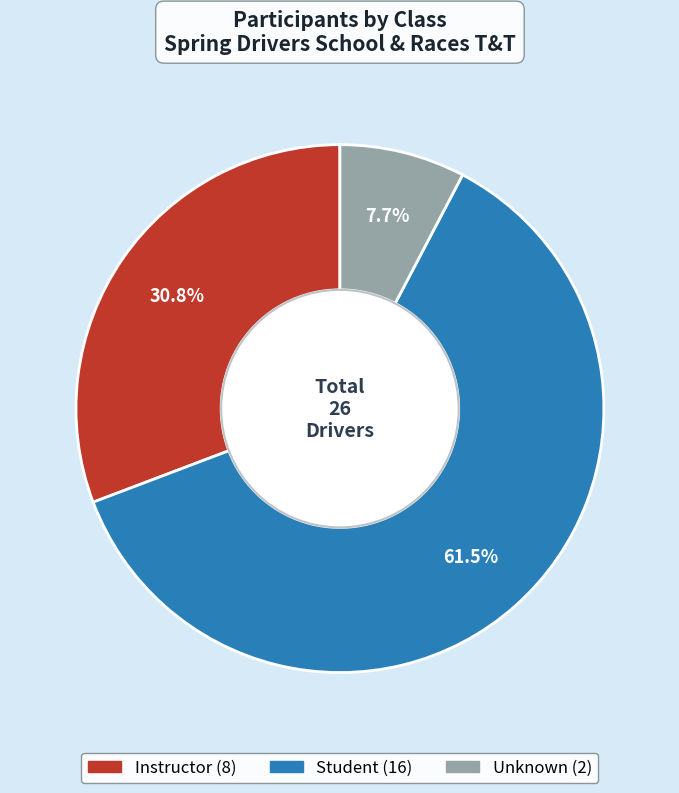

How many segments does this pie chart have?

3